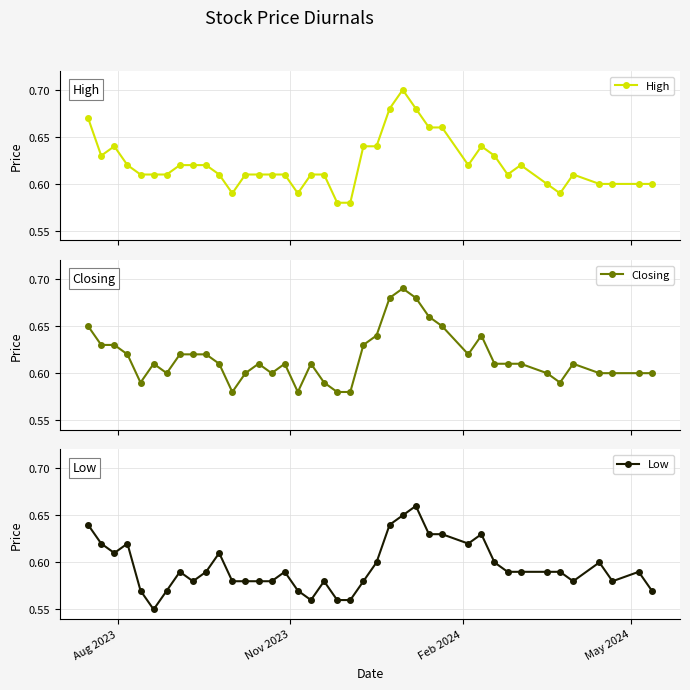

How many Closing values are between 0 and 1?

40